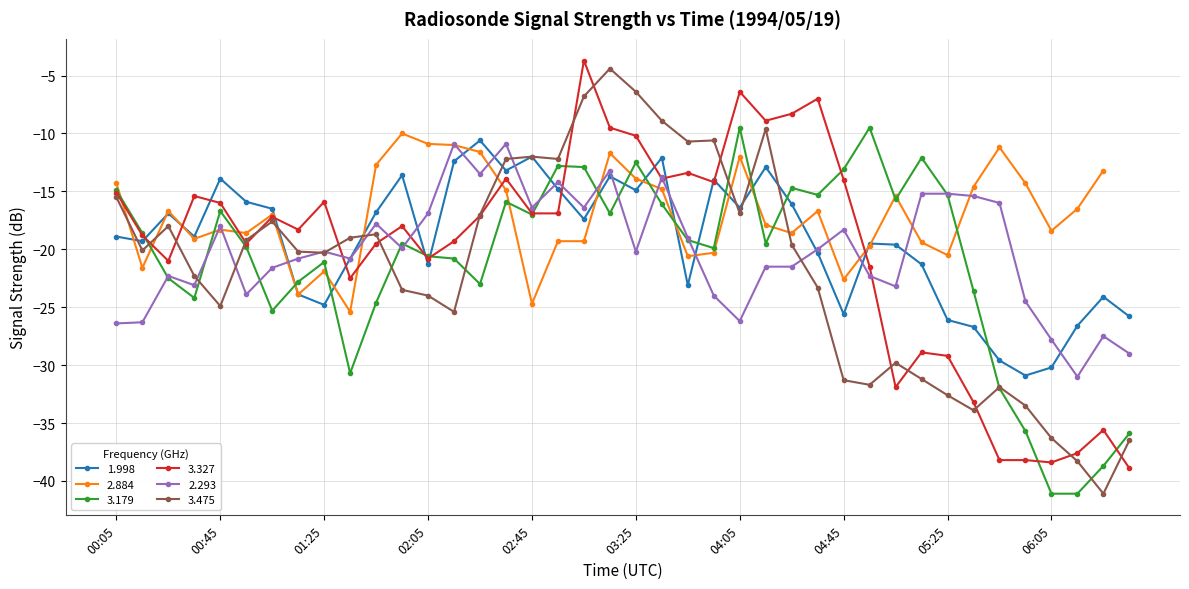

Which series has the widest spread of values?

  3.475